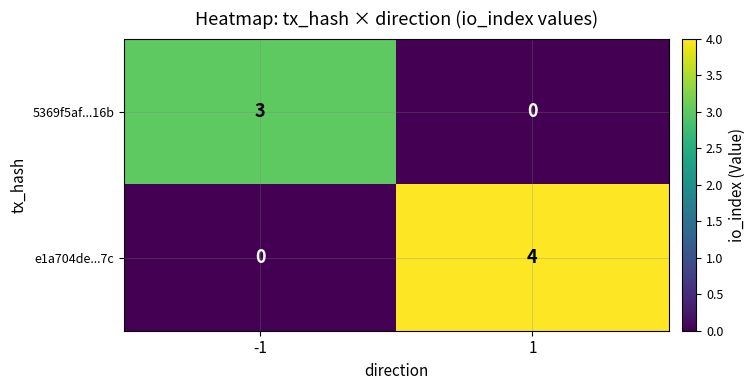

Reading left to right, transcribe all the data shown in this chart.

5369f5af...16b: 3	0
e1a704de...7c: 0	4